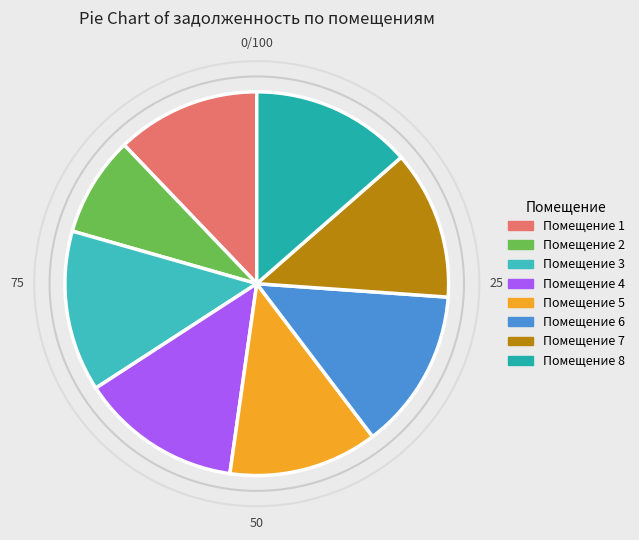

Count the number of slices in the pie.

8